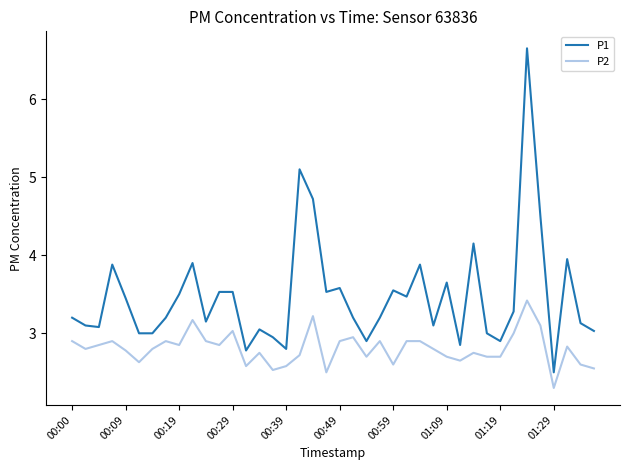

Rank the series by their maximum value, from highest to lowest.

P1, P2